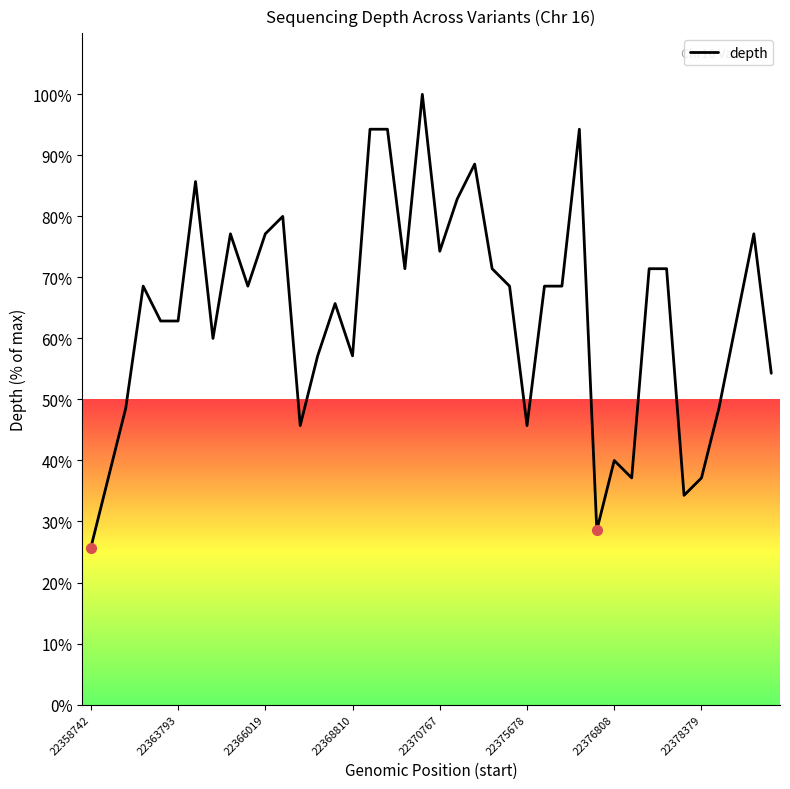

What is the sum of all values?

2565.7